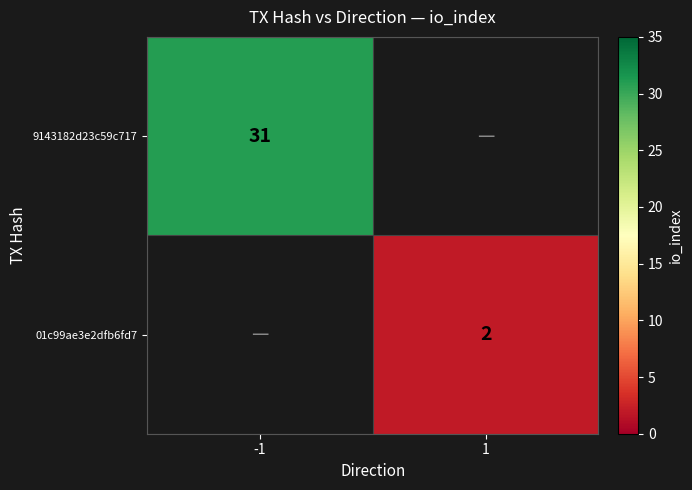

The value of 01c99ae3e2dfb6fd7 at 1 is 2. True or false?

True